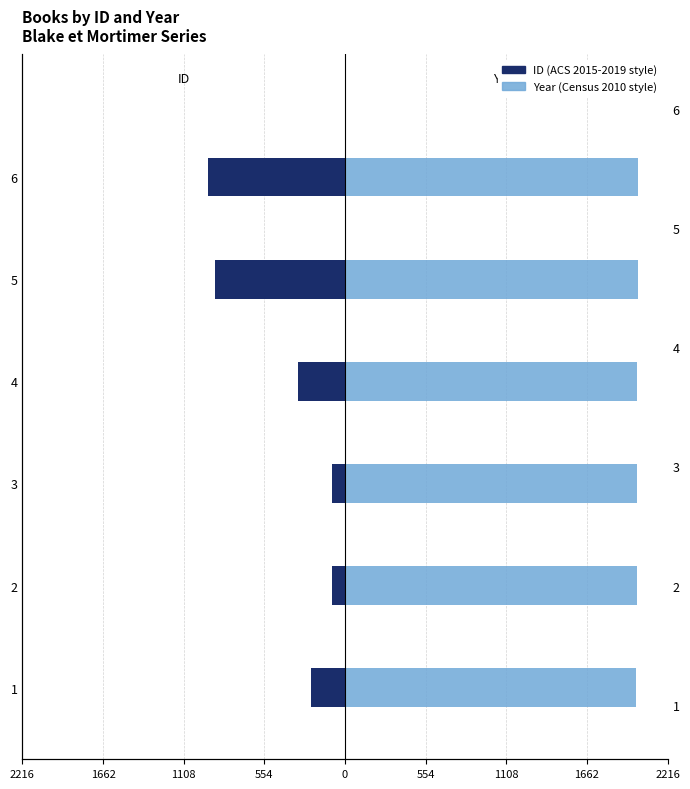

True or false: Year has a value of 3186 at 2.

False